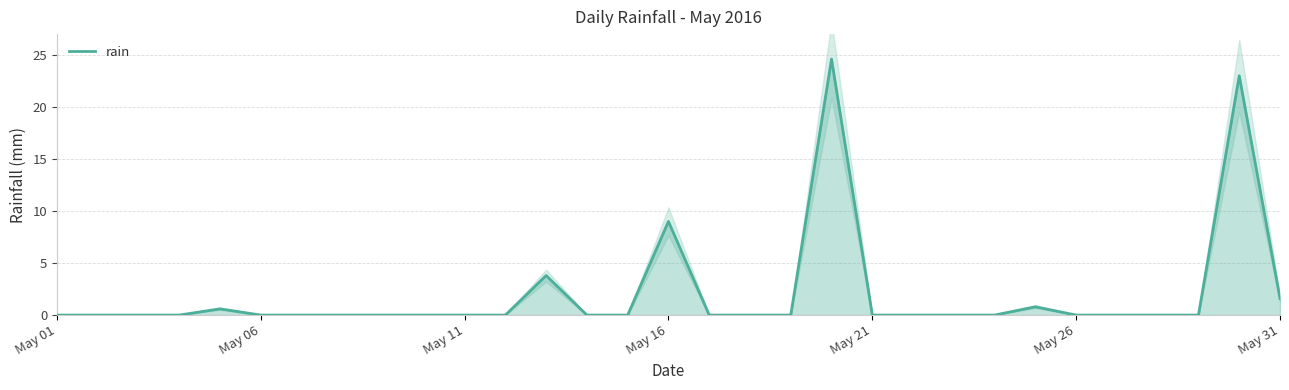

True or false: the data has more than 2 interior local peaks.

True